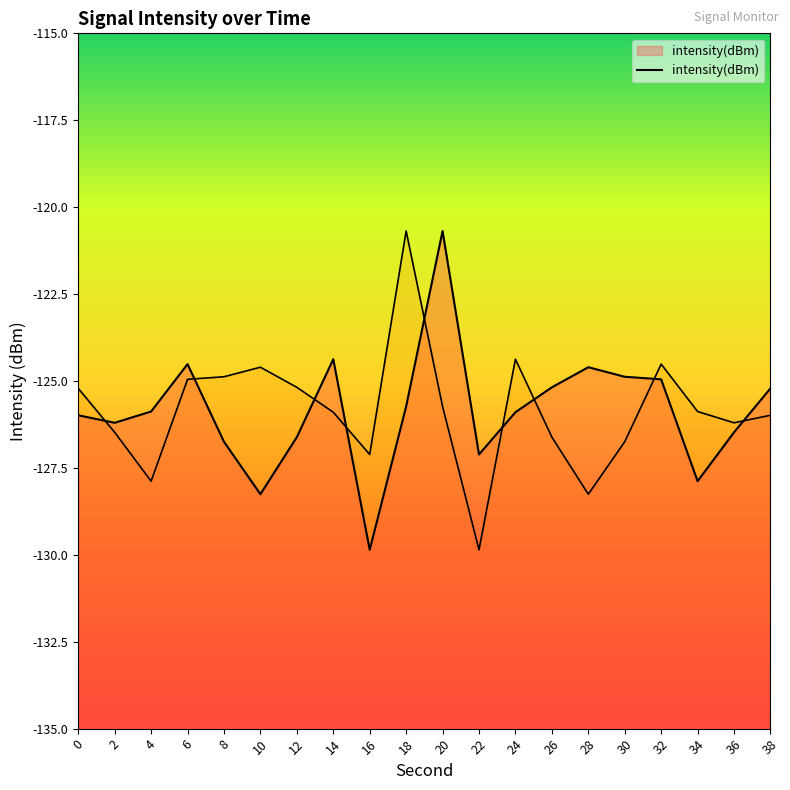

What is the value of the 14th point from the left?

-125.2